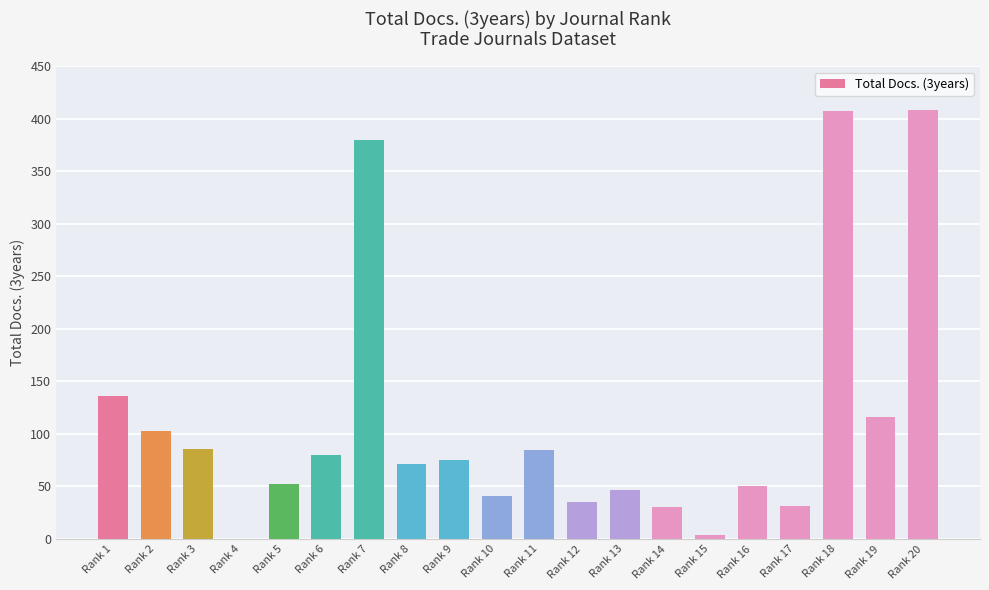

At which label is the value closest to 204?

Rank 1